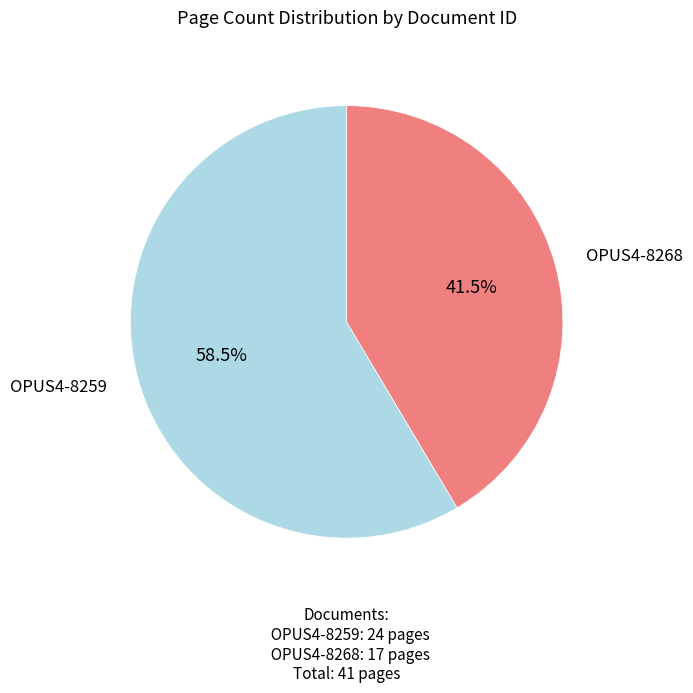

Does any single category account for the majority?

Yes